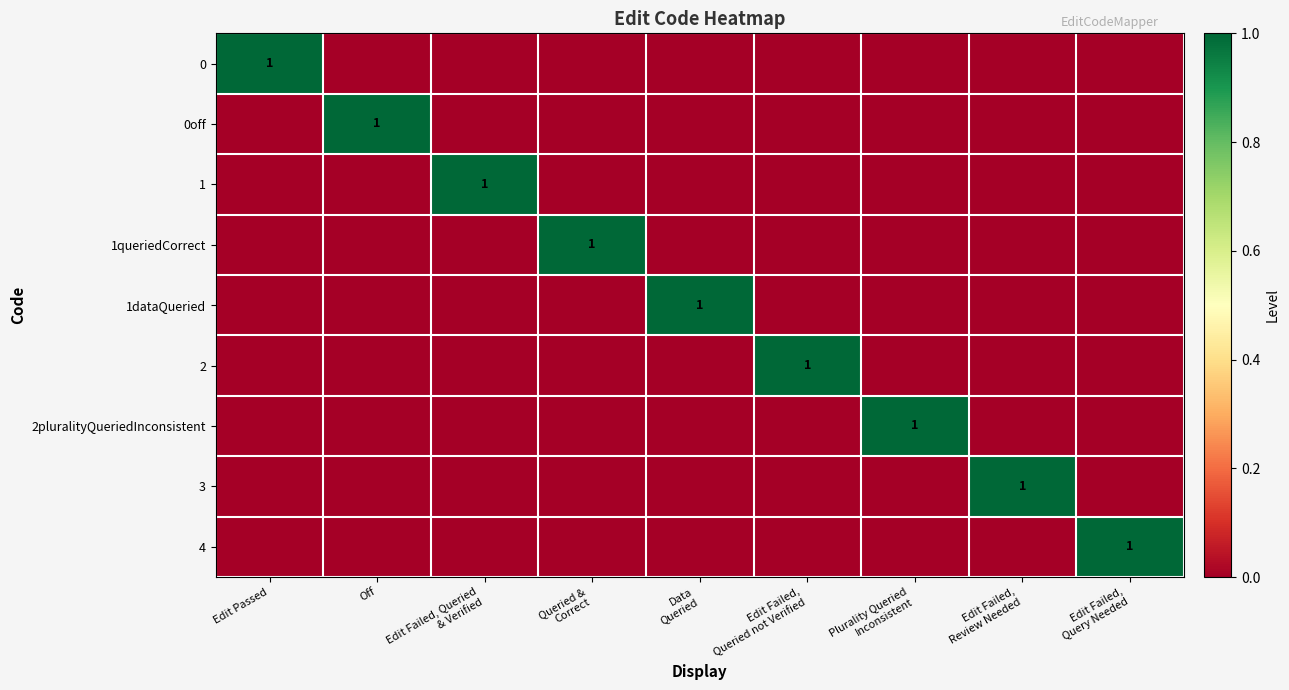

How many positive values does the 0 series have?

1